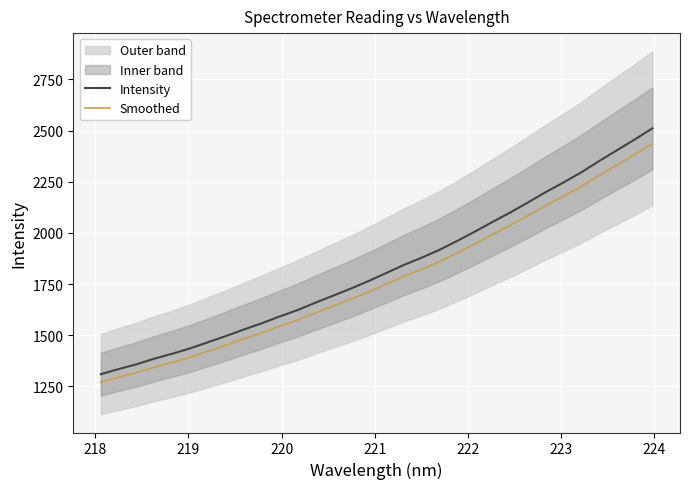

True or false: Intensity and Smoothed intersect in this chart.

False